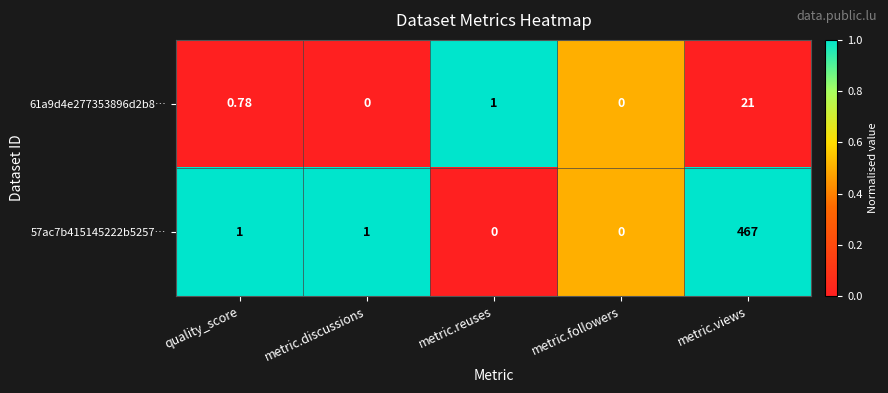

Rank the series by their maximum value, from lowest to highest.

61a9d4e277353896d2b8…, 57ac7b415145222b5257…